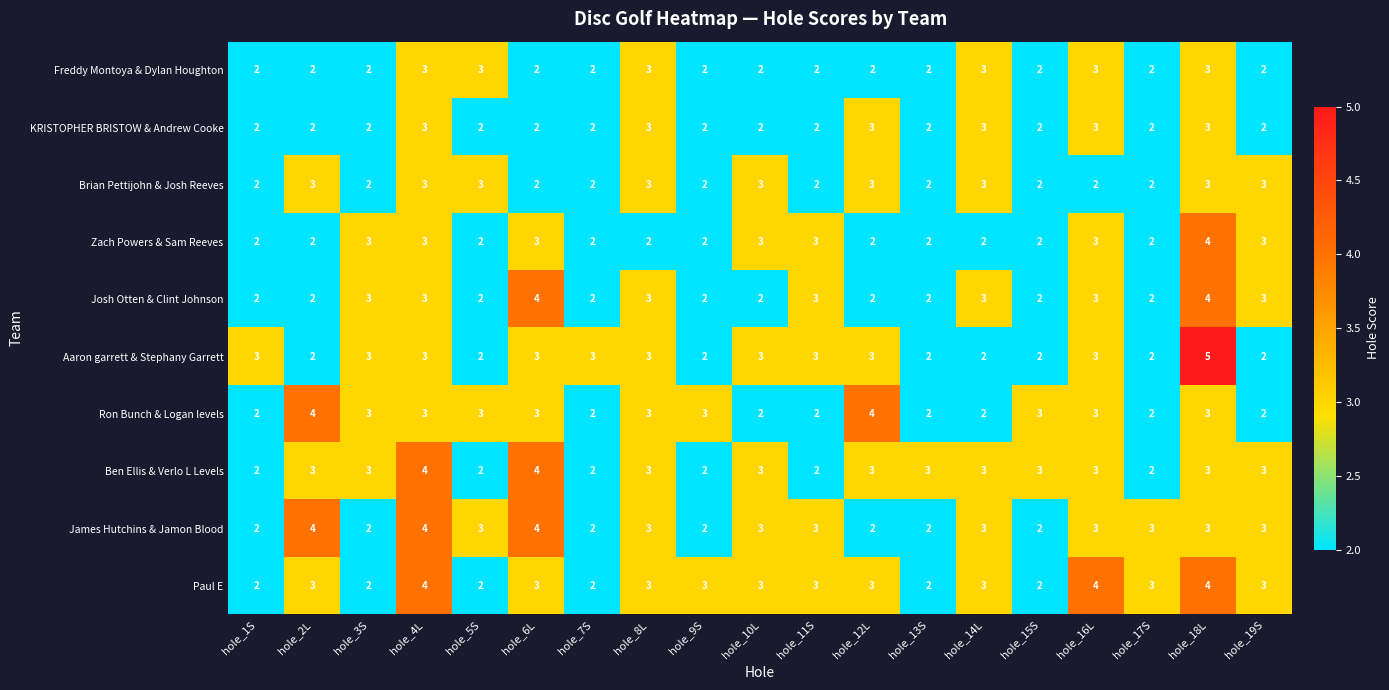

At which category is the sum across all series the highest?

hole_18L